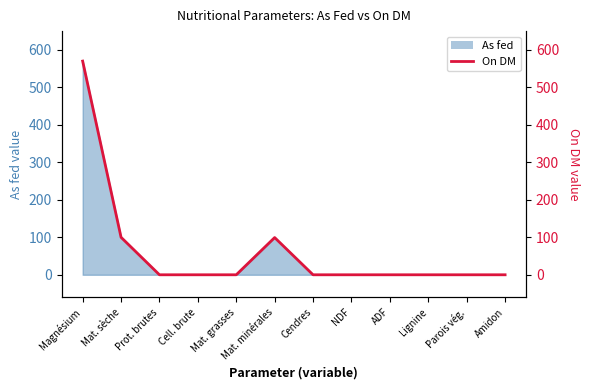

List the labels in order of value, smallest first.

Prot. brutes, Cell. brute, Mat. grasses, Cendres, NDF, ADF, Lignine, Parois vég., Amidon, Mat. minérales, Mat. sèche, Magnésium